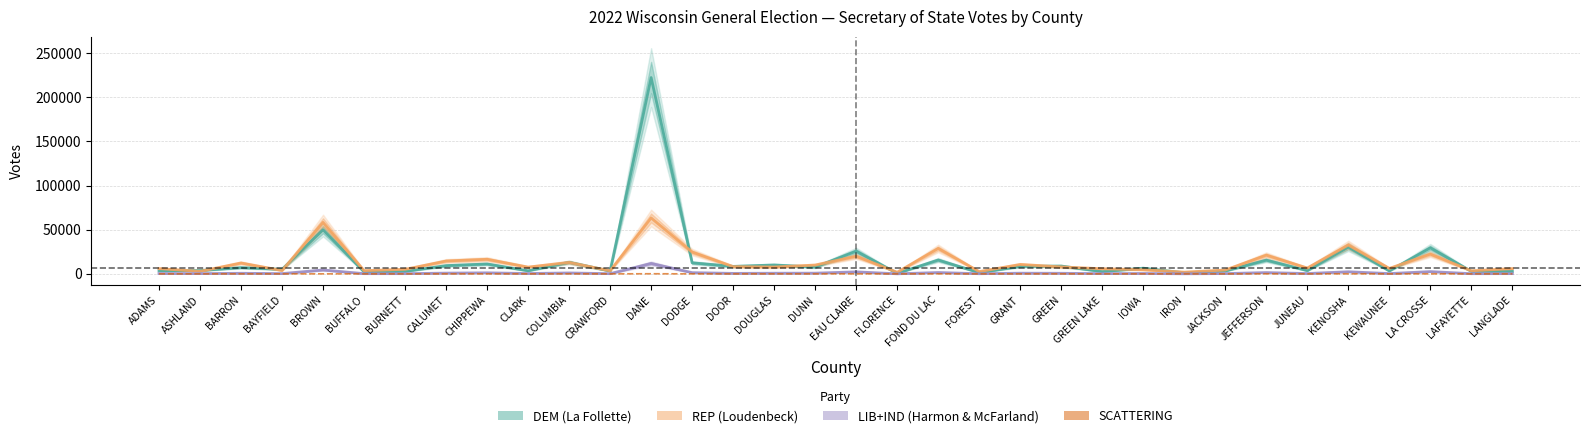

Reading left to right, what are all the values shown in this chart?

DEM (La Follette): ADAMS=3540	ASHLAND=3777	BARRON=7079	BAYFIELD=5131	BROWN=49962	BUFFALO=2216	BURNETT=2814	CALUMET=9331	CHIPPEWA=11190	CLARK=3522	COLUMBIA=13102	CRAWFORD=3226	DANE=222397	DODGE=12525	DOOR=8451	DOUGLAS=10049	DUNN=7655	EAU CLAIRE=25742	FLORENCE=615	FOND DU LAC=15684	FOREST=1364	GRANT=8496	GREEN=8839	GREEN LAKE=2579	IOWA=6431	IRON=1208	JACKSON=3283	JEFFERSON=15566	JUNEAU=3706	KENOSHA=30360	KEWAUNEE=3361	LA CROSSE=29488	LAFAYETTE=2846	LANGLADE=2794
REP (Loudenbeck): ADAMS=5940	ASHLAND=2842	BARRON=12322	BAYFIELD=3811	BROWN=58303	BUFFALO=3645	BURNETT=5145	CALUMET=14572	CHIPPEWA=16519	CLARK=7642	COLUMBIA=12980	CRAWFORD=3484	DANE=63324	DODGE=24677	DOOR=8187	DOUGLAS=7735	DUNN=9950	EAU CLAIRE=19906	FLORENCE=1833	FOND DU LAC=28803	FOREST=2573	GRANT=10634	GREEN=7860	GREEN LAKE=5758	IOWA=4662	IRON=1951	JACKSON=4352	JEFFERSON=21220	JUNEAU=6599	KENOSHA=32650	KEWAUNEE=6155	LA CROSSE=22391	LAFAYETTE=3474	LANGLADE=5904
LIB+IND (Harmon & McFarland): ADAMS=362	ASHLAND=290	BARRON=654	BAYFIELD=295	BROWN=4404	BUFFALO=227	BURNETT=223	CALUMET=828	CHIPPEWA=1151	CLARK=392	COLUMBIA=1014	CRAWFORD=232	DANE=11822	DODGE=1355	DOOR=530	DOUGLAS=712	DUNN=780	EAU CLAIRE=2270	FLORENCE=52	FOND DU LAC=1503	FOREST=161	GRANT=748	GREEN=645	GREEN LAKE=269	IOWA=422	IRON=81	JACKSON=312	JEFFERSON=1444	JUNEAU=358	KENOSHA=2383	KEWAUNEE=305	LA CROSSE=2571	LAFAYETTE=189	LANGLADE=262
SCATTERING: ADAMS=3	ASHLAND=5	BARRON=4	BAYFIELD=3	BROWN=39	BUFFALO=1	BURNETT=0	CALUMET=3	CHIPPEWA=8	CLARK=5	COLUMBIA=14	CRAWFORD=2	DANE=133	DODGE=0	DOOR=1	DOUGLAS=9	DUNN=0	EAU CLAIRE=17	FLORENCE=0	FOND DU LAC=4	FOREST=1	GRANT=7	GREEN=7	GREEN LAKE=2	IOWA=5	IRON=0	JACKSON=0	JEFFERSON=14	JUNEAU=2	KENOSHA=26	KEWAUNEE=4	LA CROSSE=22	LAFAYETTE=0	LANGLADE=0